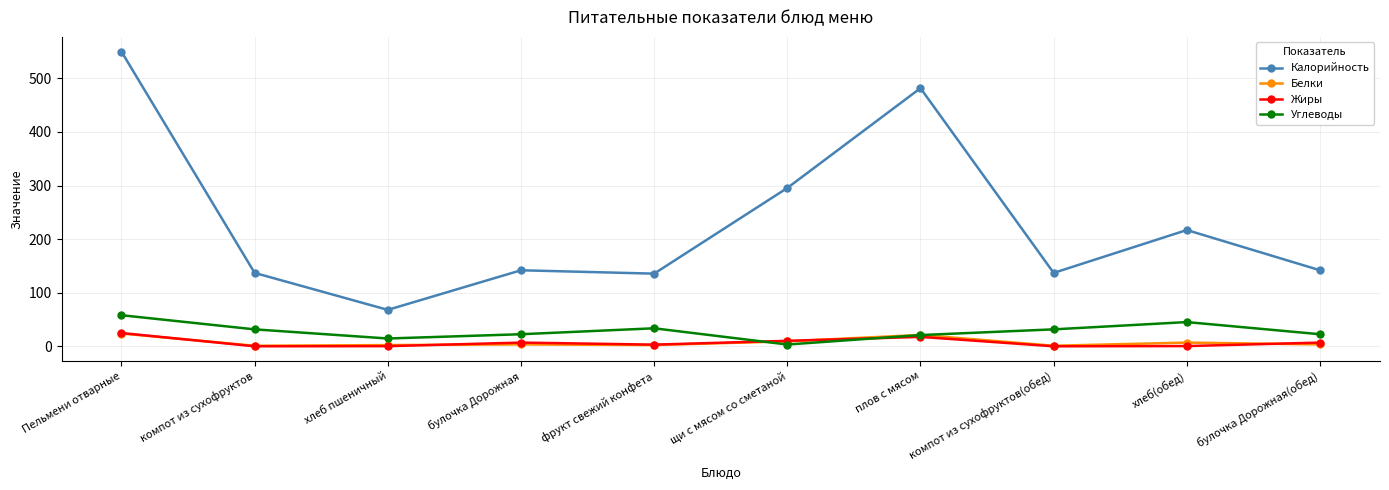

At how many categories does at least one series exceed 250?

3